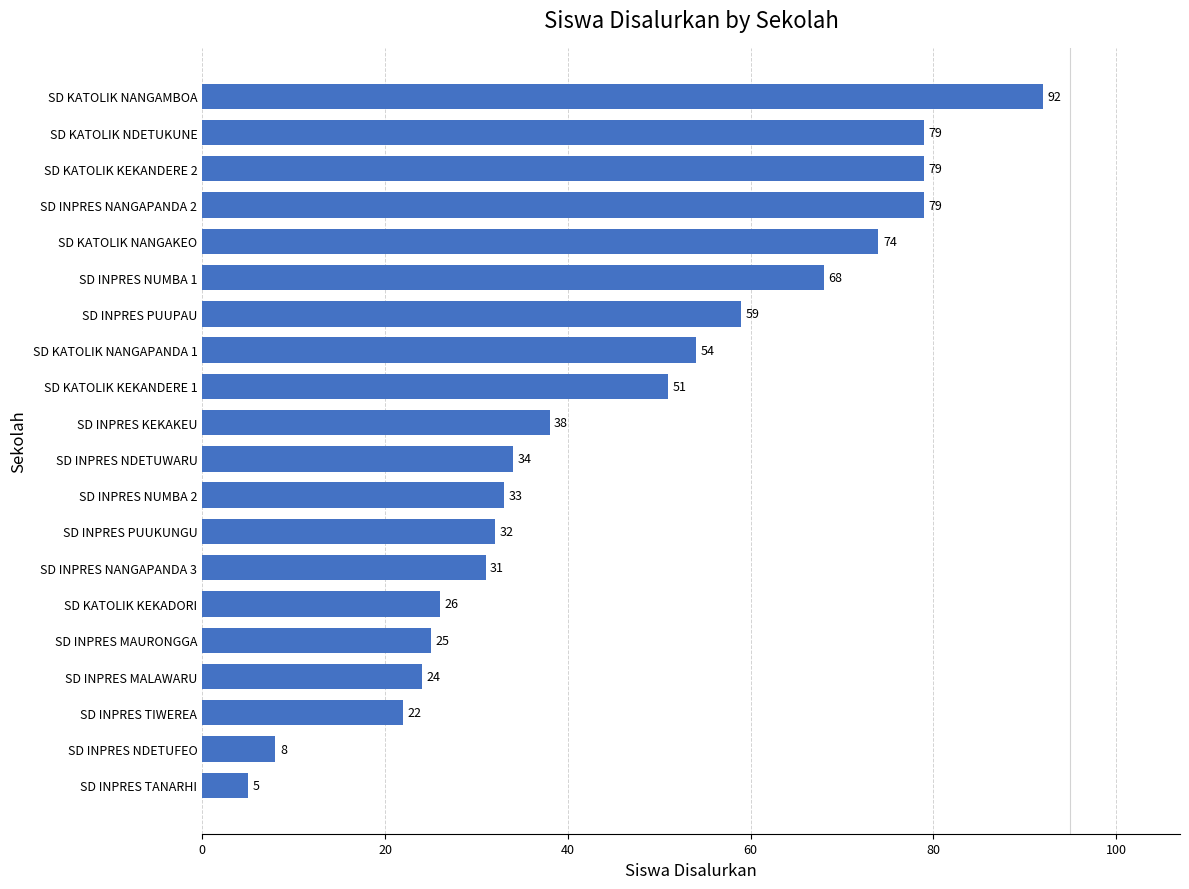

What is the smallest value displayed?

5